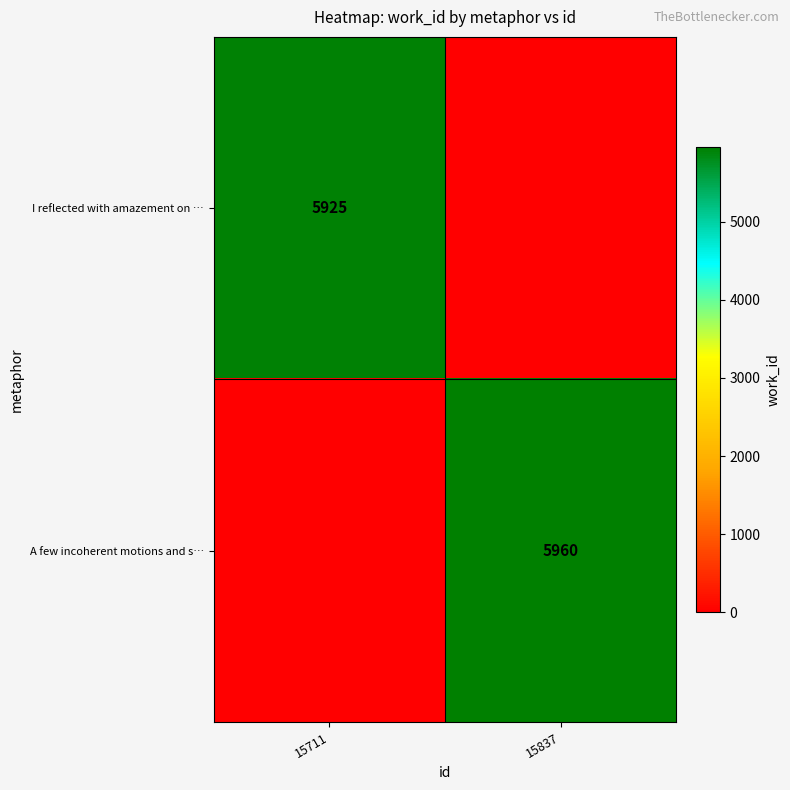

The A few incoherent motions and s… series shows 5960 at 15837. True or false?

True